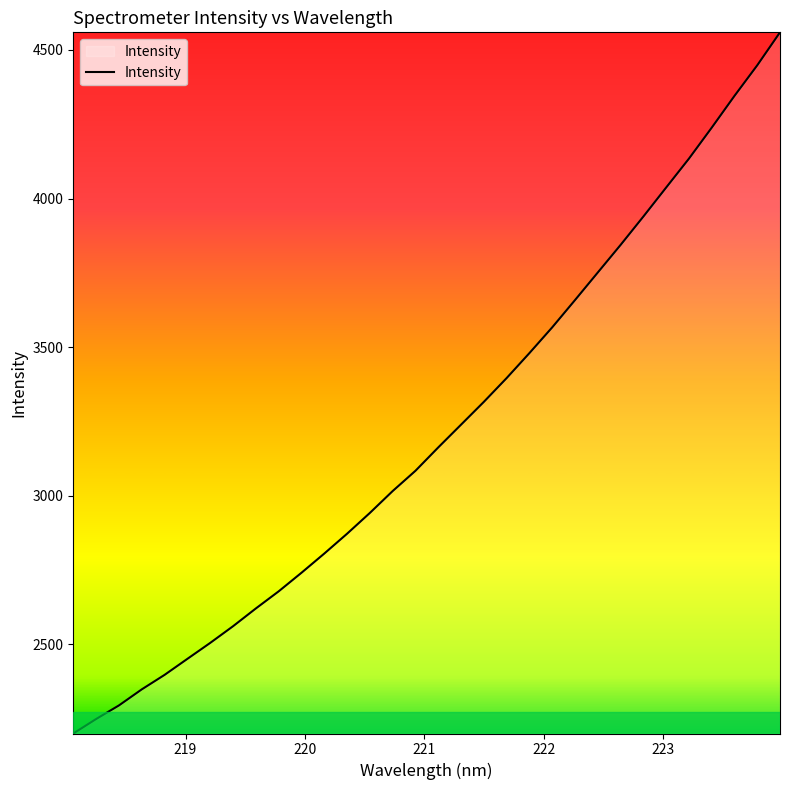

Count the number of data series in this chart.

1